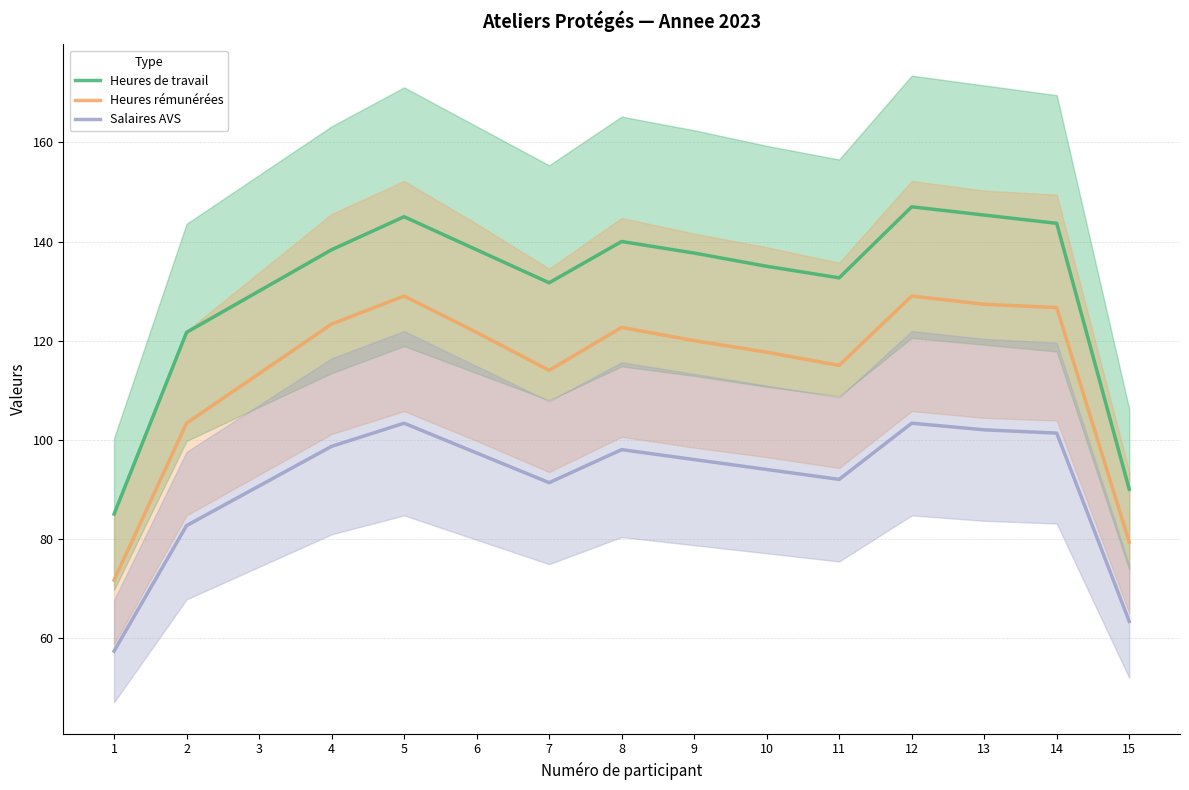

What are all the series names shown in the legend?

Heures de travail, Heures rémunérées, Salaires AVS